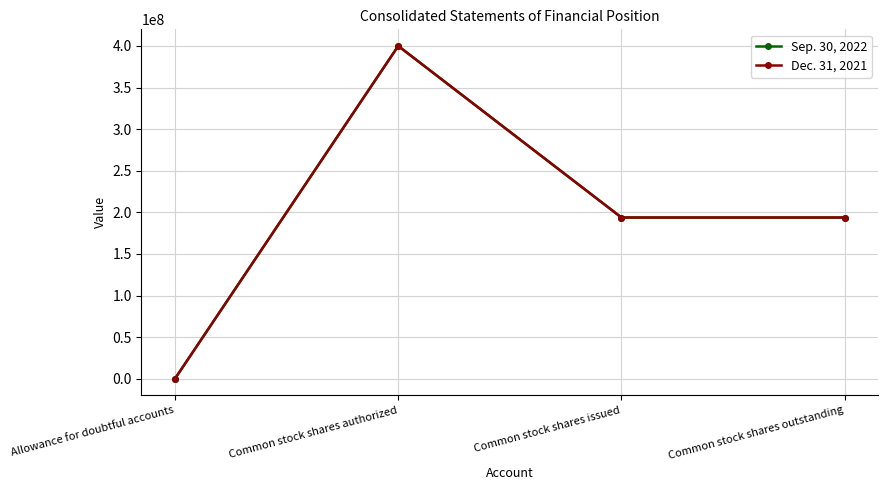

Is this an area chart (filled region under the line)?

No